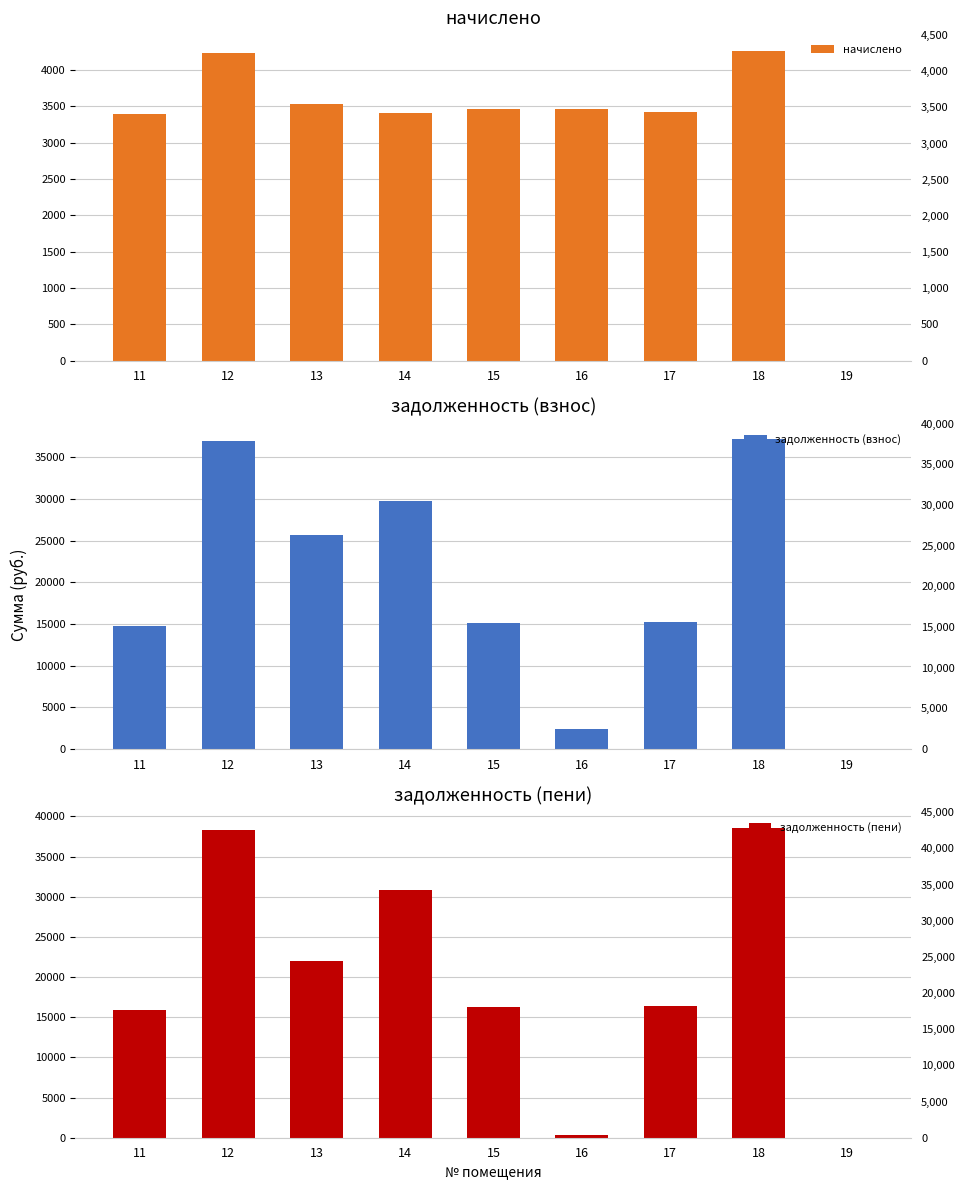

What is the sum of all начислено values?

29174.0